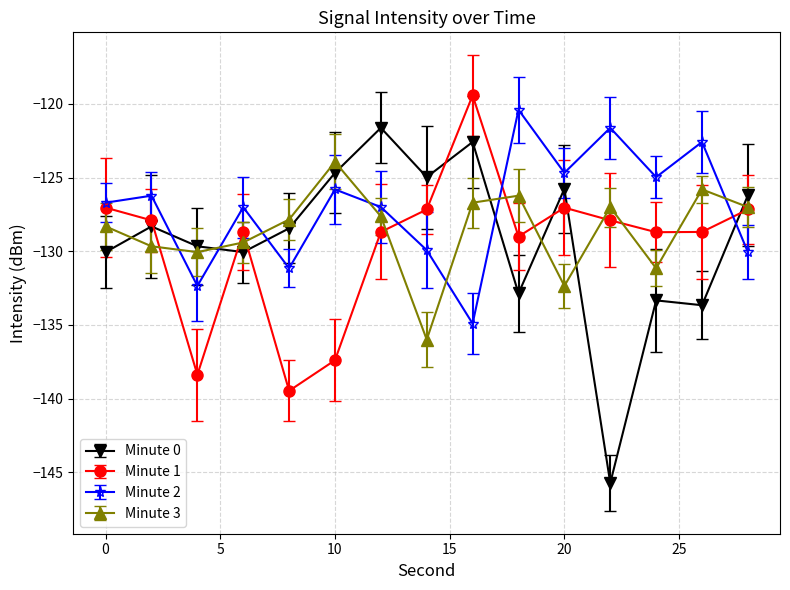

How many interior local valleys does the Minute 3 series have?

4